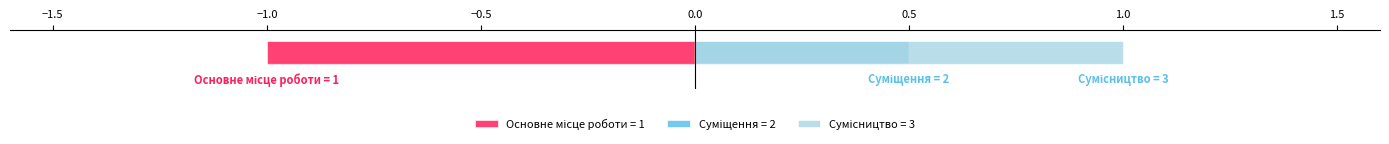

Reading left to right, what are all the values shown in this chart?

Основне місце роботи=1	Суміщення=2	Сумісництво=3